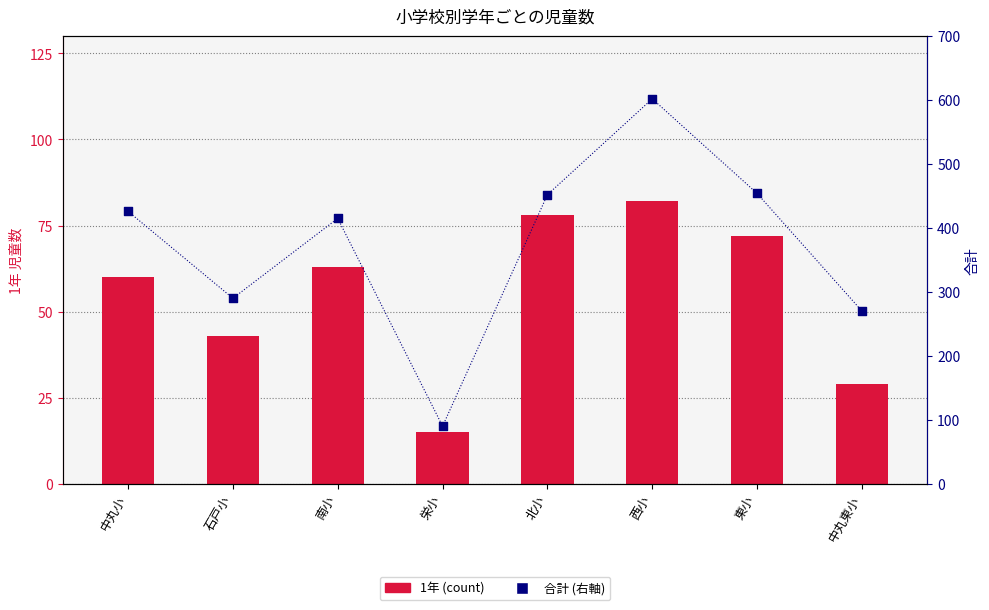

What is the total value across all series at 石戸小?

333